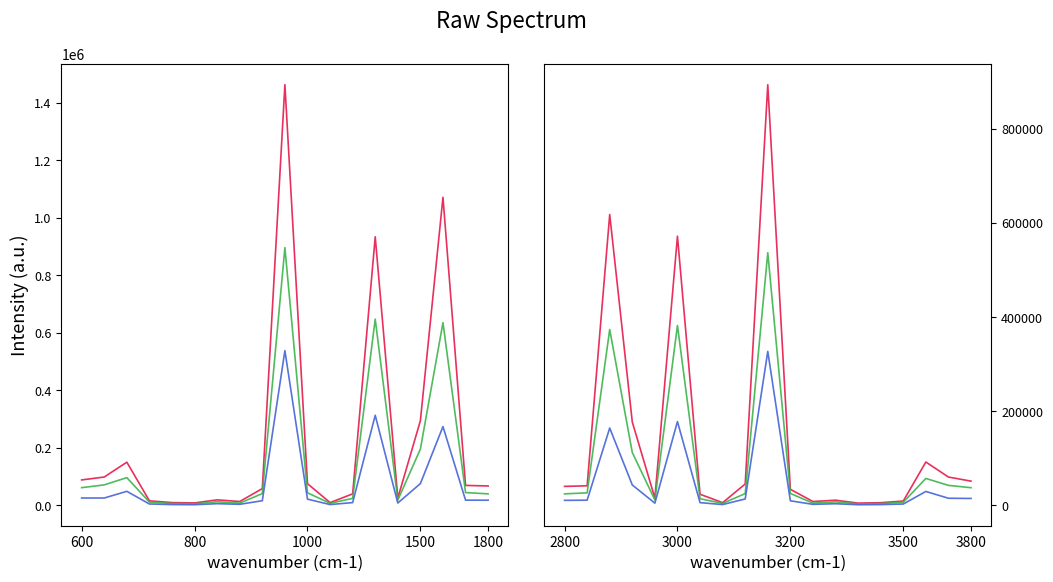

What is the difference between the highest and lowest values at 12?

7539.1